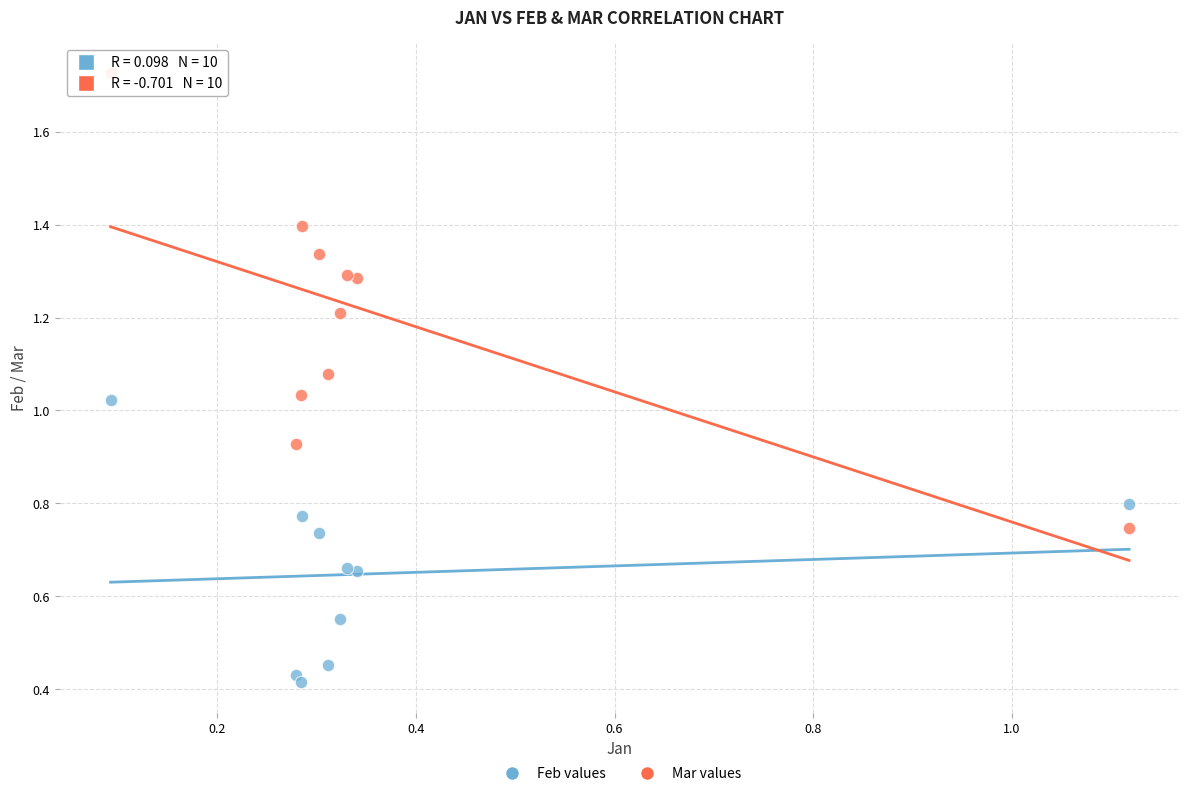

Which series reaches the maximum Y coordinate?

Mar values